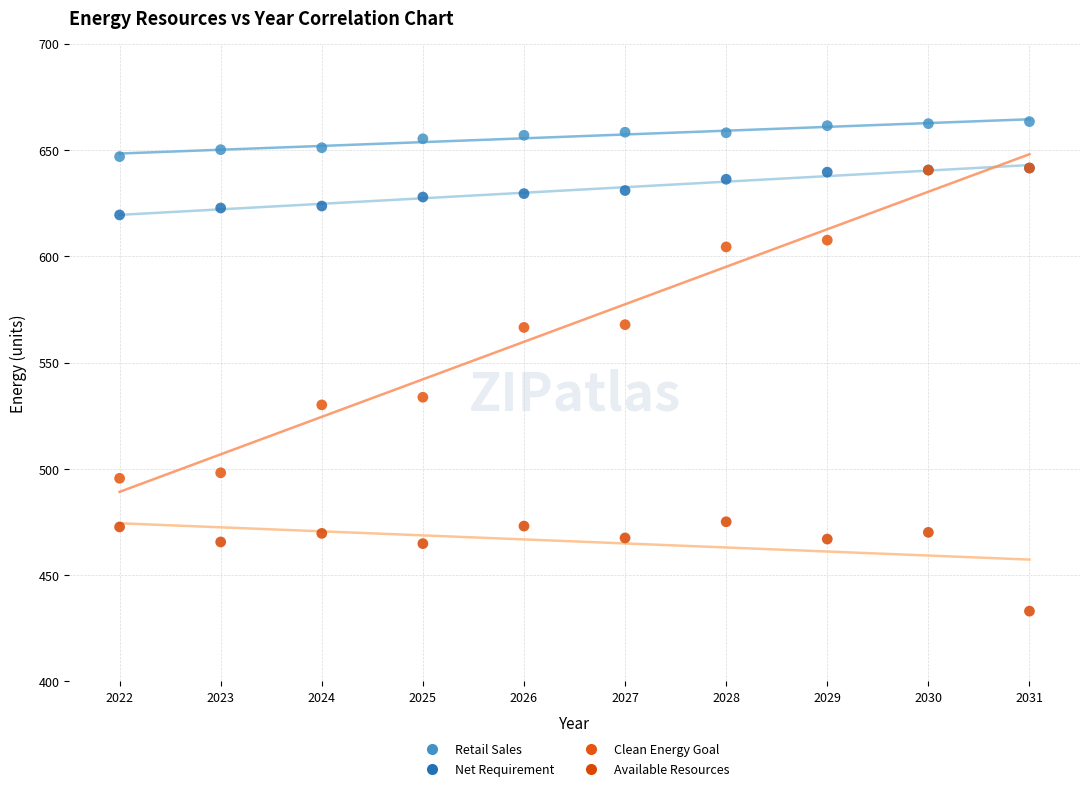

Across all series, what Y value is closest to 548?

533.7